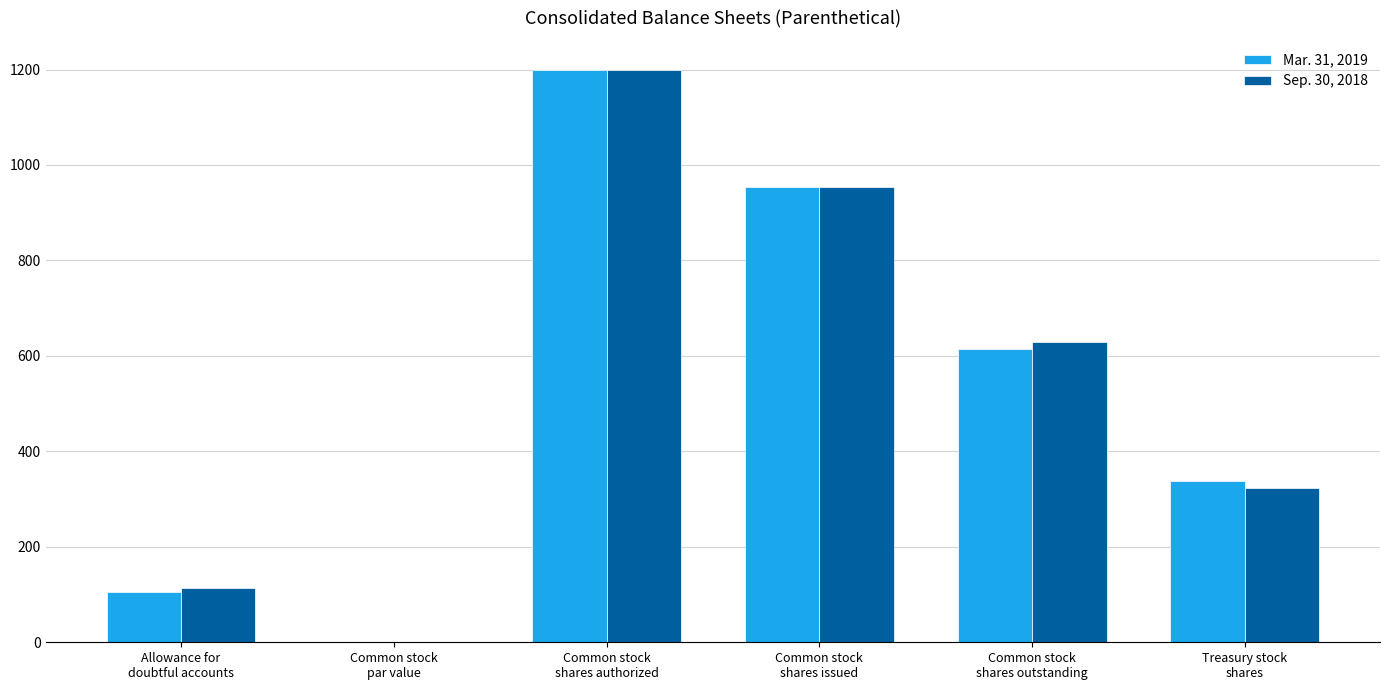

At which category does the chart reach its peak across all series?

Common stock
shares authorized